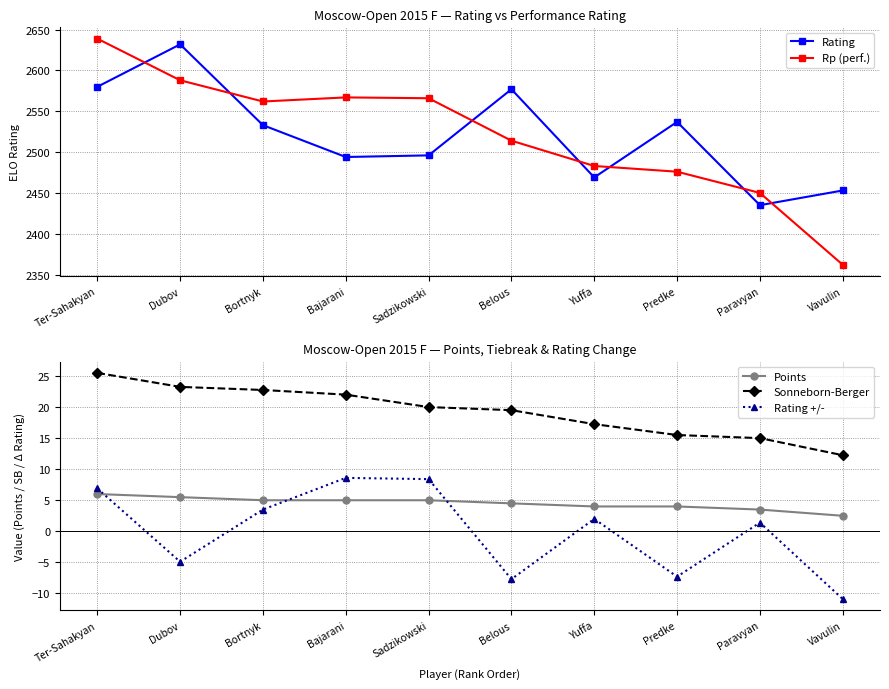

List the series in order of their peak value, lowest first.

Points, Rating +/-, Sonneborn-Berger, Rating, Rp (perf.)